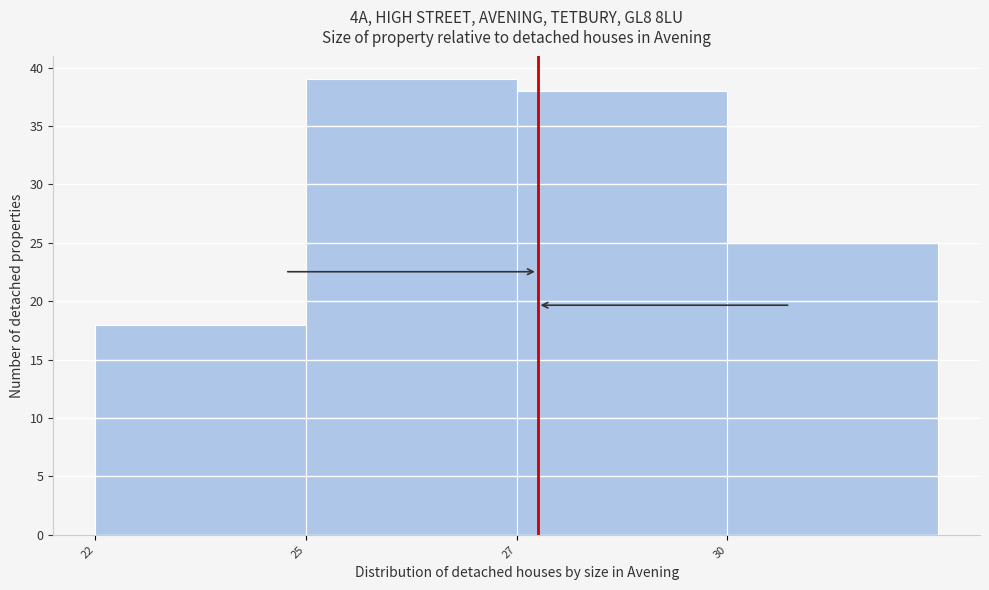

Reading left to right, what are all the values shown in this chart?

18	39	38	25